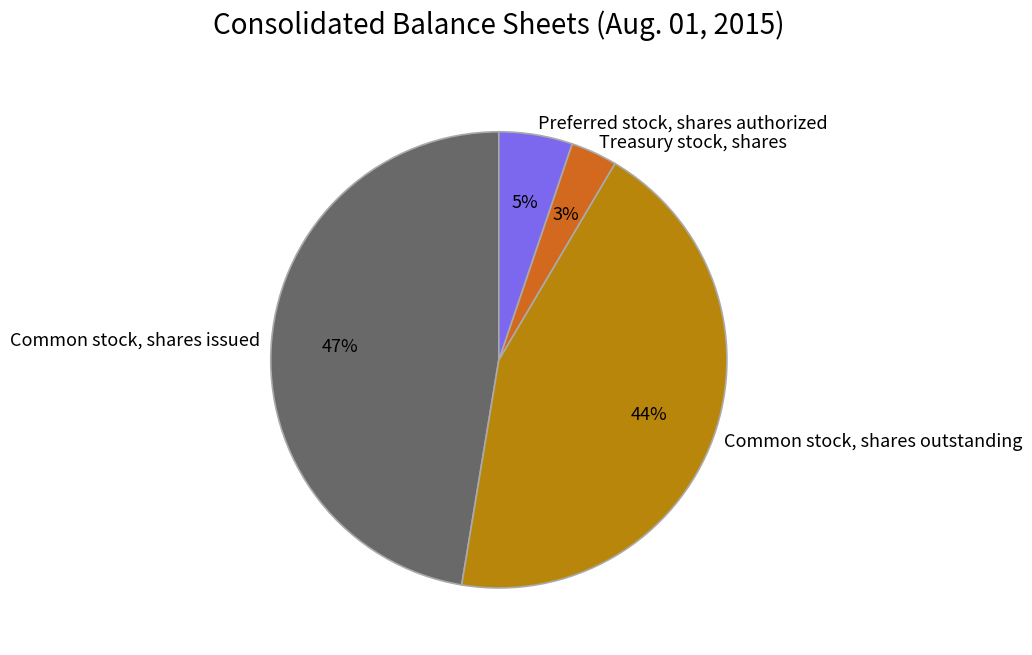

Does Treasury stock, shares account for over 50% of the chart?

No